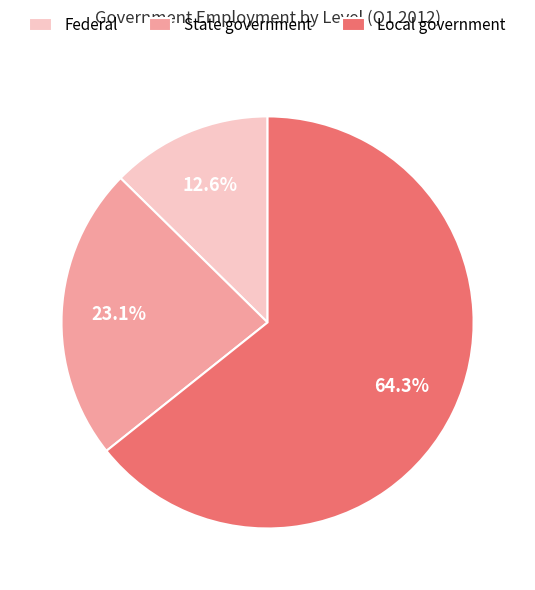

Combined, do State government and Local government account for over 50%?

Yes